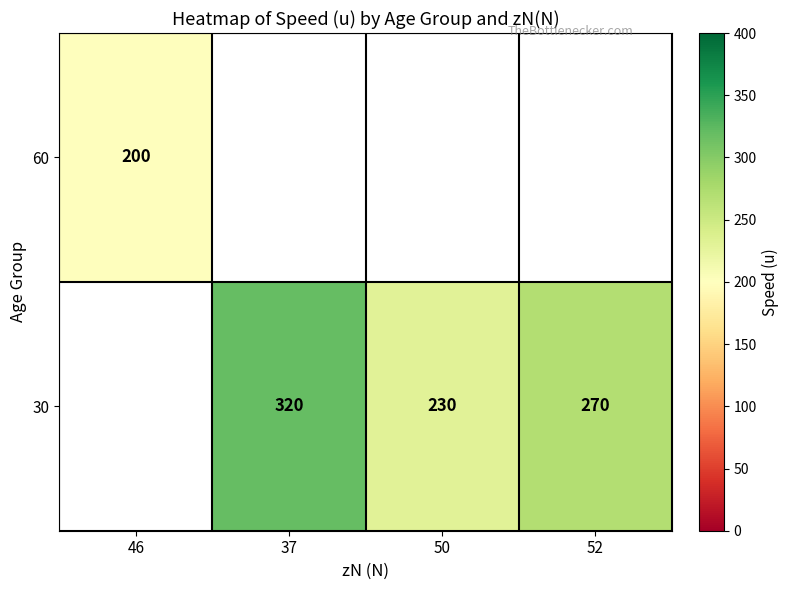

At how many categories does at least one series exceed 201?

3